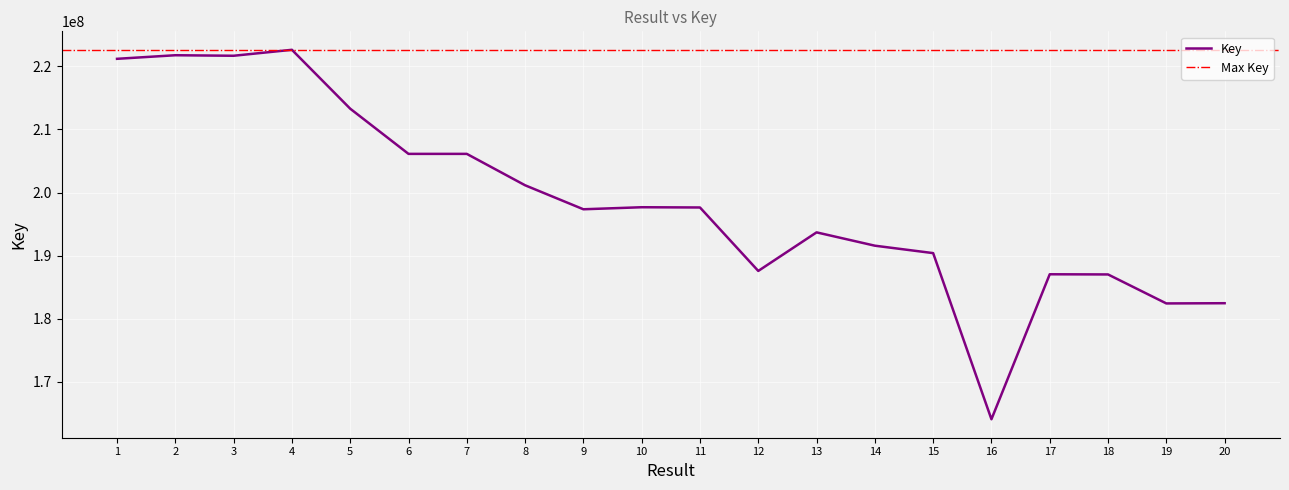

True or false: the data shows 93812776 at 10.

False